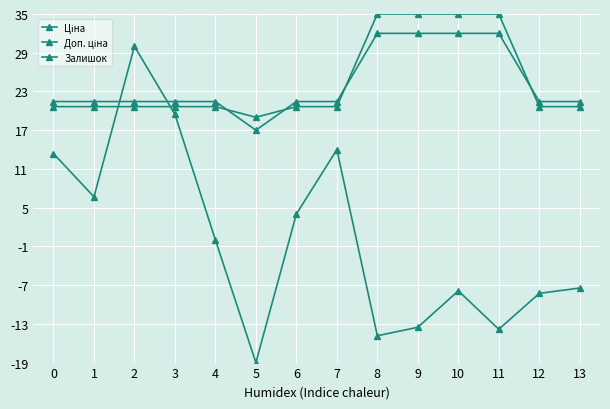

How many times do Залишок and Доп. ціна cross each other?

2